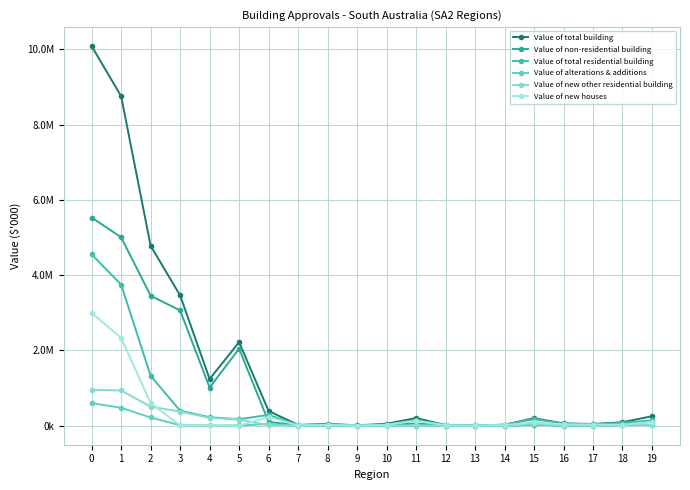

Is this an area chart (filled region under the line)?

No